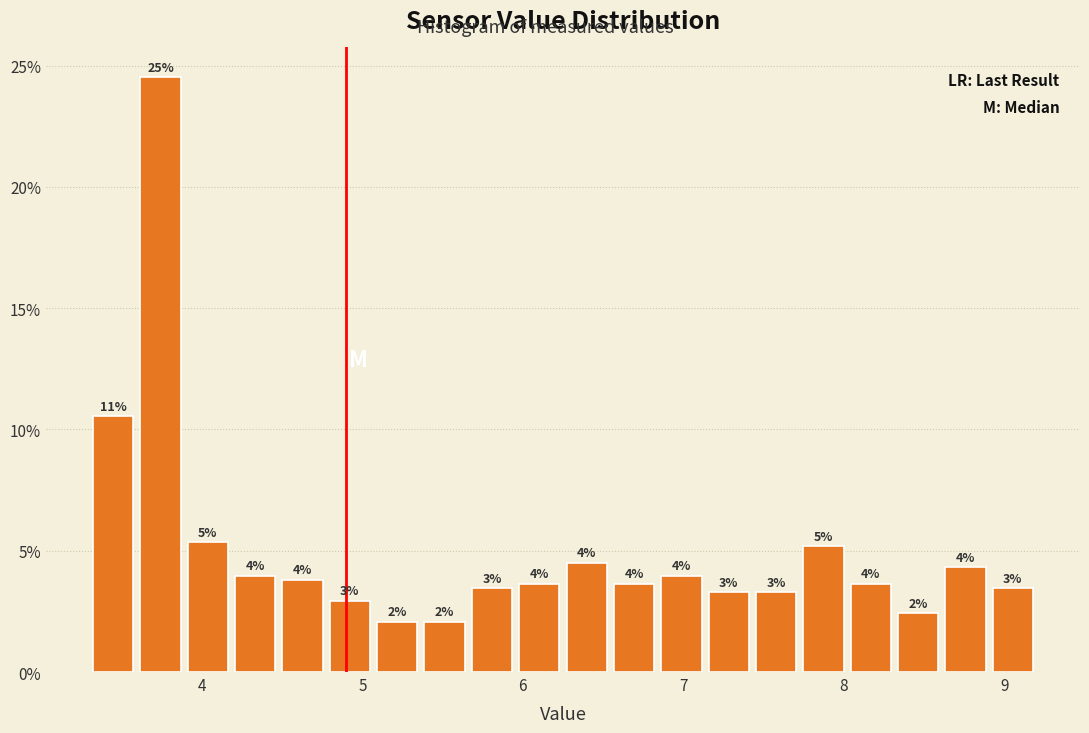

Read against the x-axis, roughly where is the centre of the tallest bar?

3.7